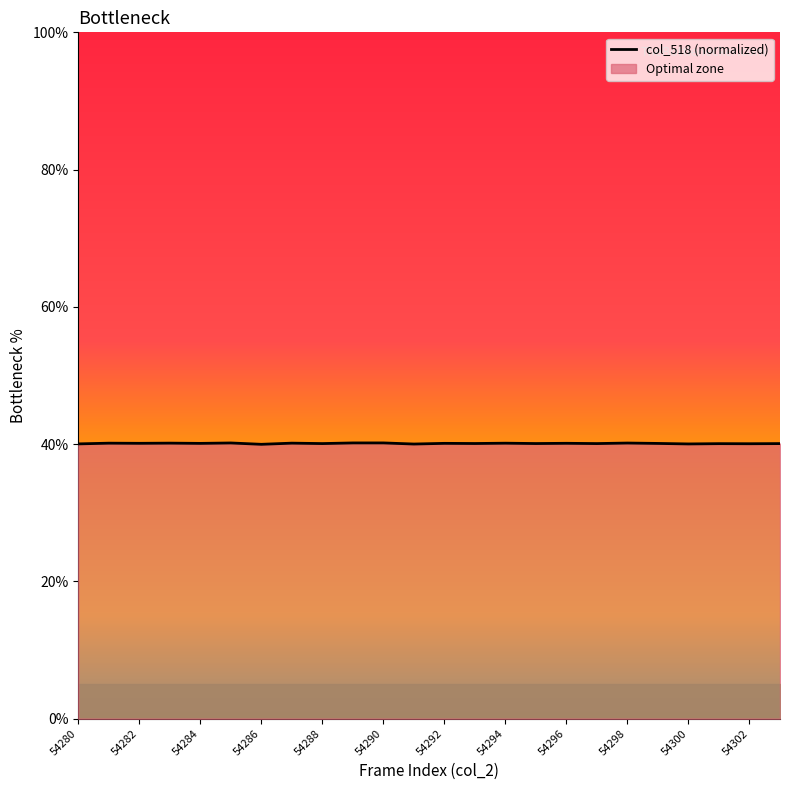

How many values are below 40?

1